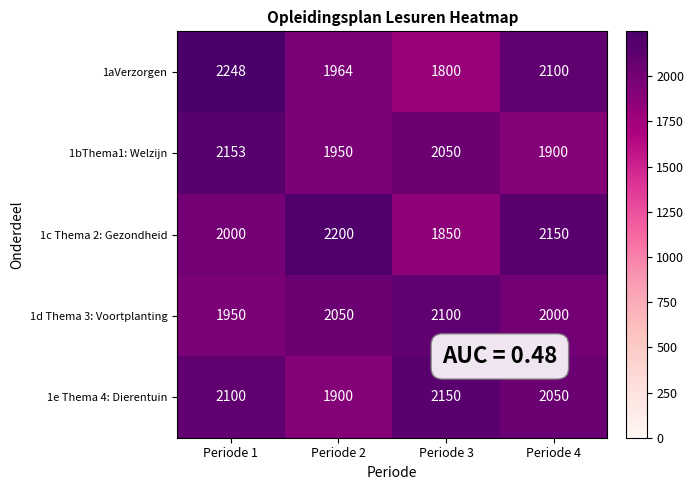

The 1aVerzorgen series shows 1964 at Periode 2. True or false?

True